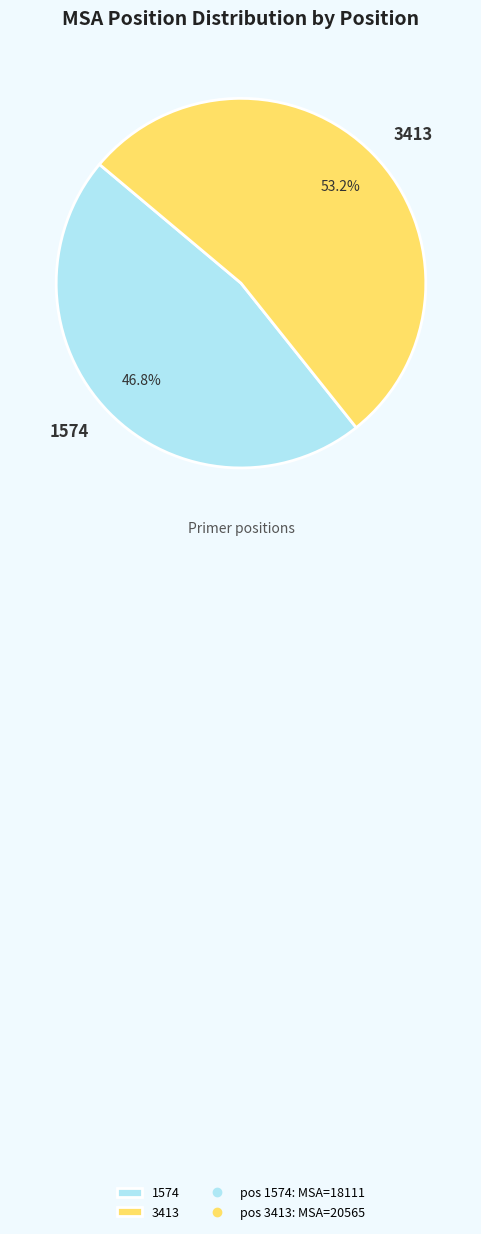

To the nearest percent, what portion does 3413 represent?

53%